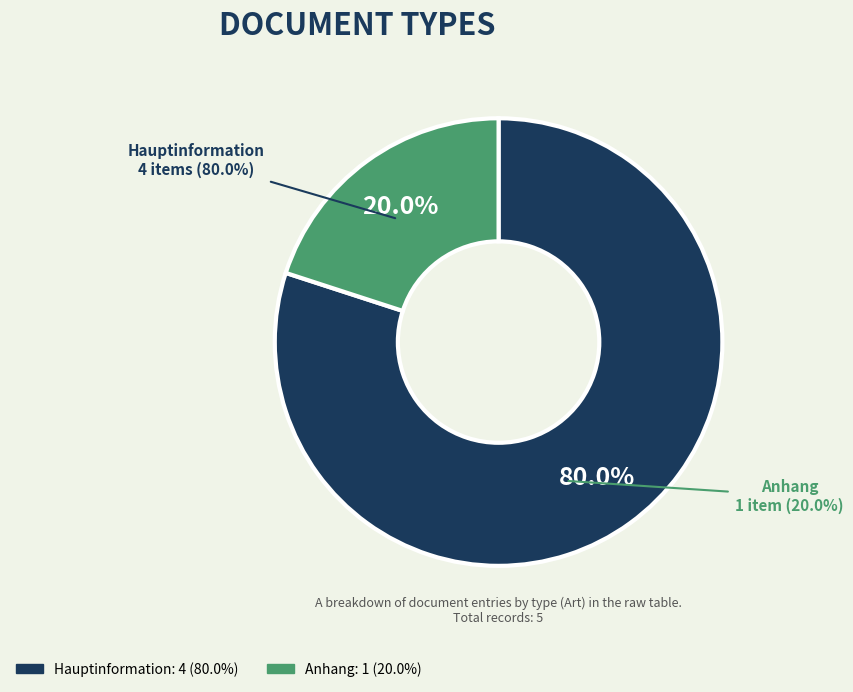

Combined, what portion of the pie is Hauptinformation and Anhang?

100.0%